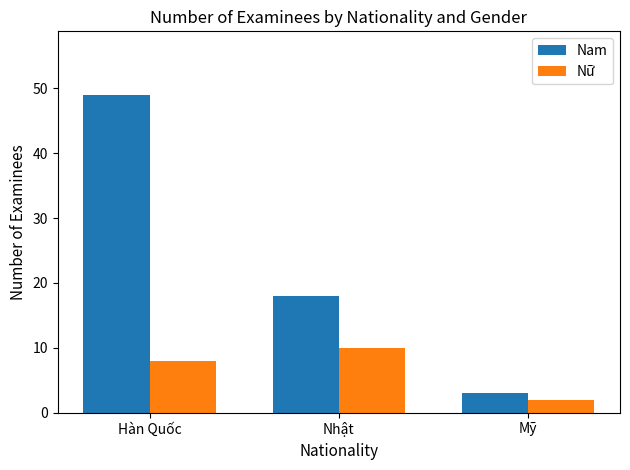

What is the highest value of the Nữ series?

10